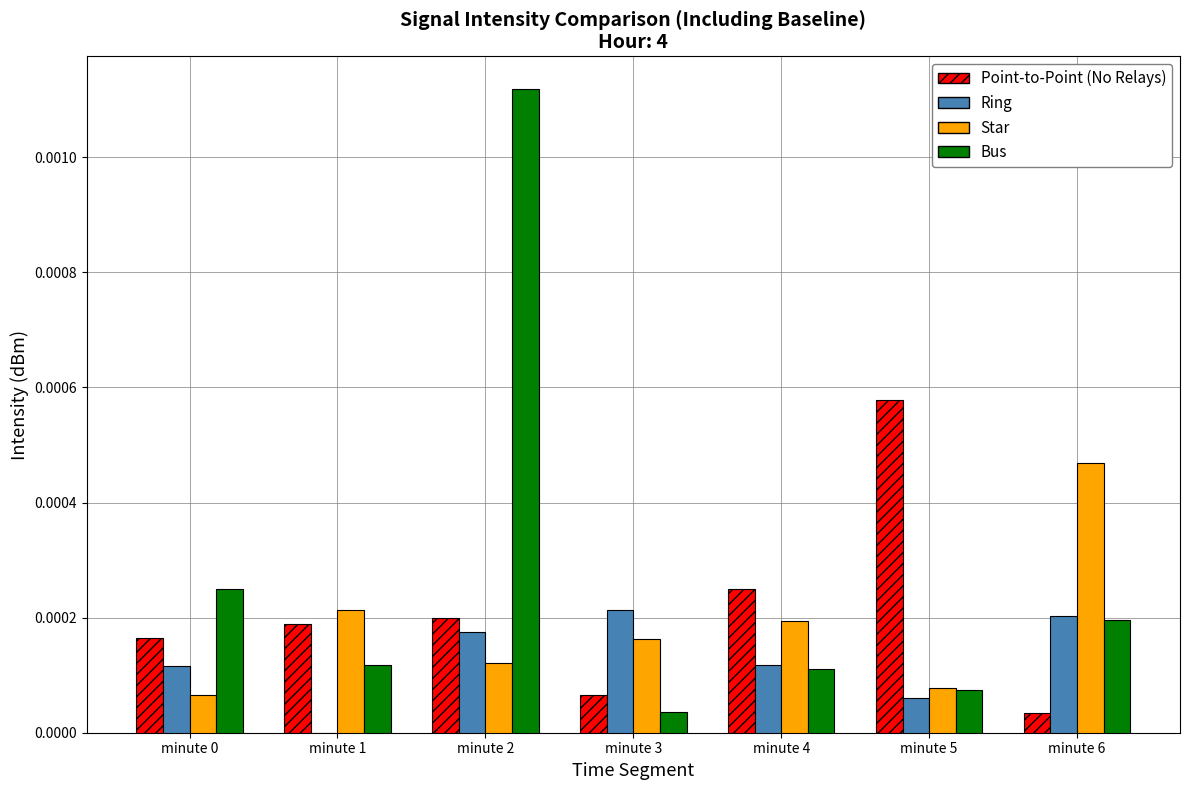

Where is Bus nearest to the value 0?

minute 3